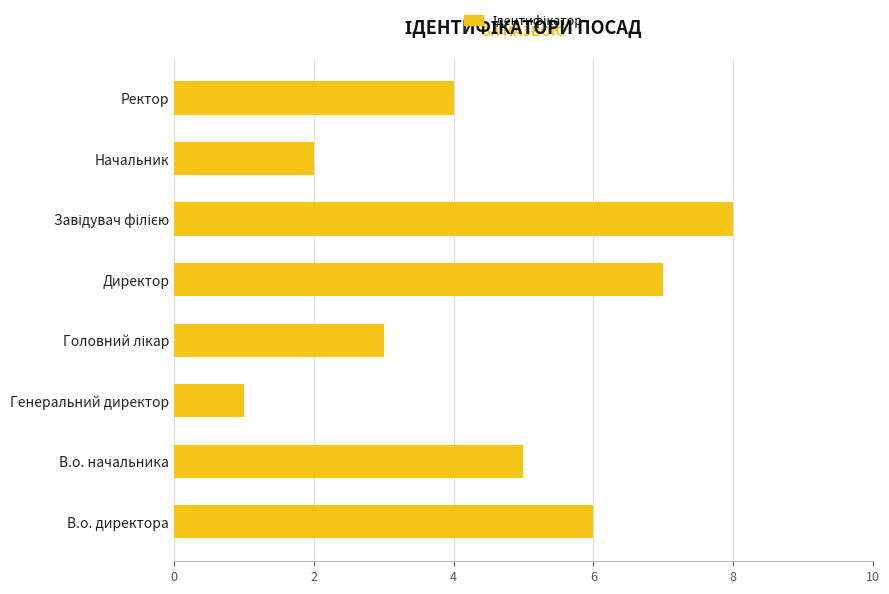

What is the approximate value at В.о. начальника?

5